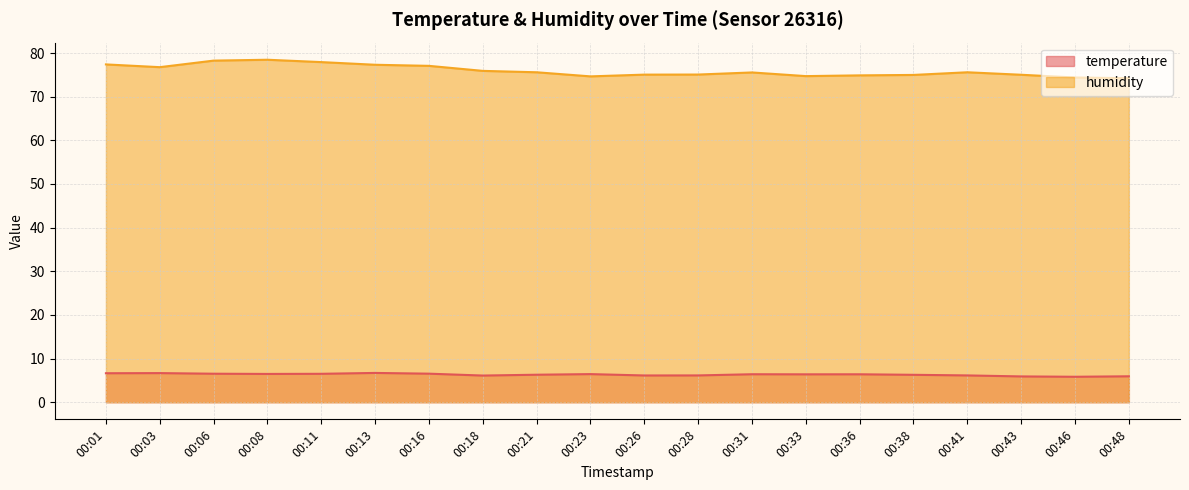

What is the difference between the temperature values at 00:38 and 00:13?

0.4